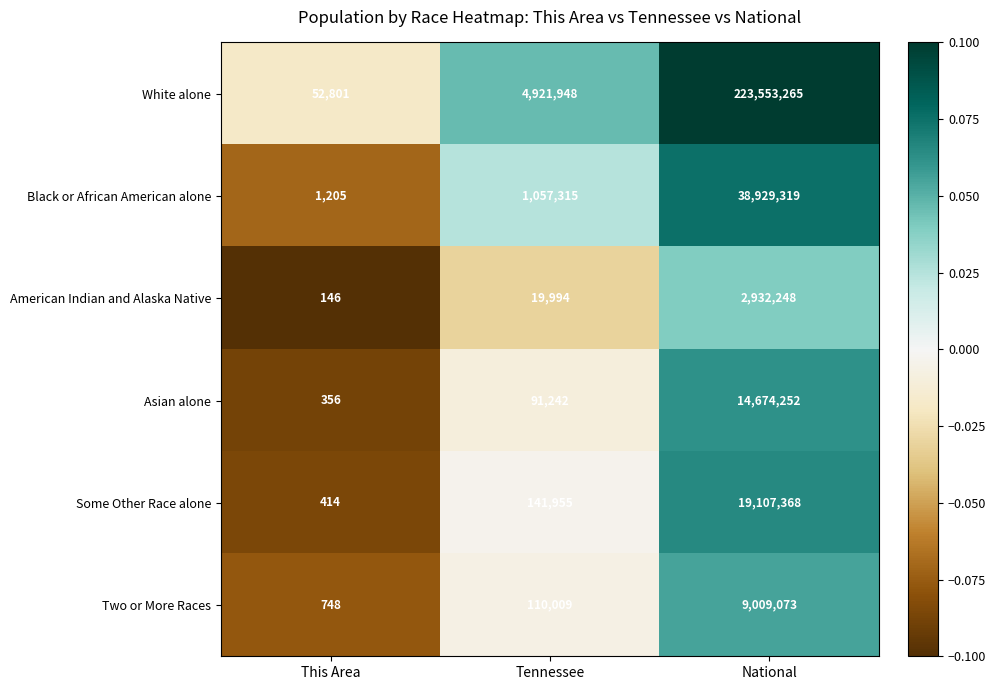

Reading right to left, extract all data points from this chart.

White alone: National=223553265	Tennessee=4921948	This Area=52801
Black or African American alone: National=38929319	Tennessee=1057315	This Area=1205
American Indian and Alaska Native: National=2932248	Tennessee=19994	This Area=146
Asian alone: National=14674252	Tennessee=91242	This Area=356
Some Other Race alone: National=19107368	Tennessee=141955	This Area=414
Two or More Races: National=9009073	Tennessee=110009	This Area=748